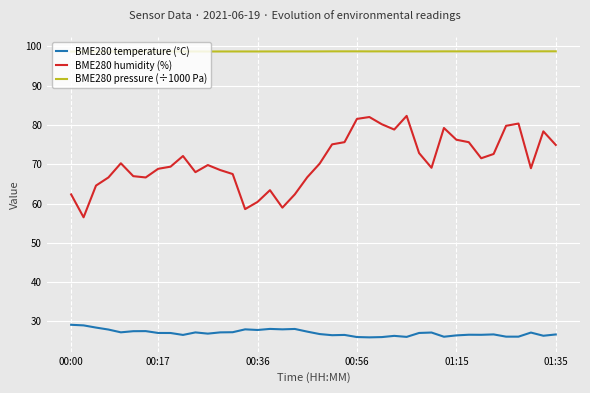

True or false: BME280 pressure (÷1000 Pa) and BME280 temperature (°C) intersect in this chart.

False